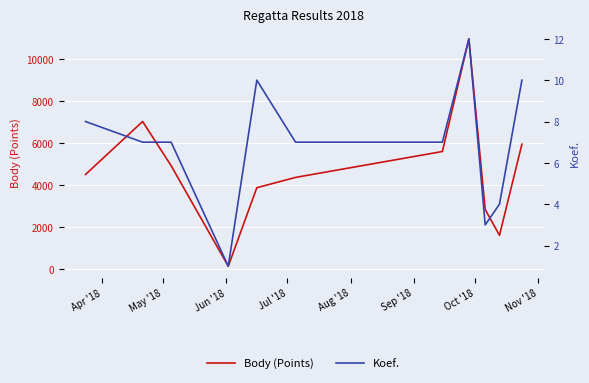

True or false: Koef. and Body (Points) cross at least once.

False